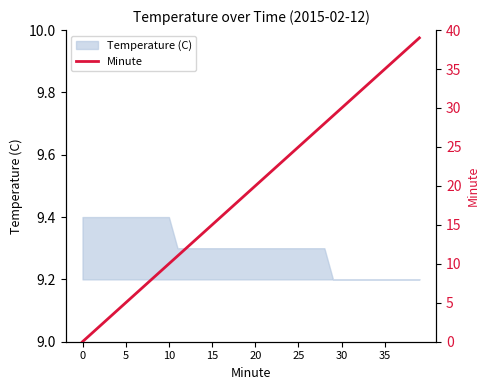

Is it true that Temperature (C) equals 12.6 at 10?

False